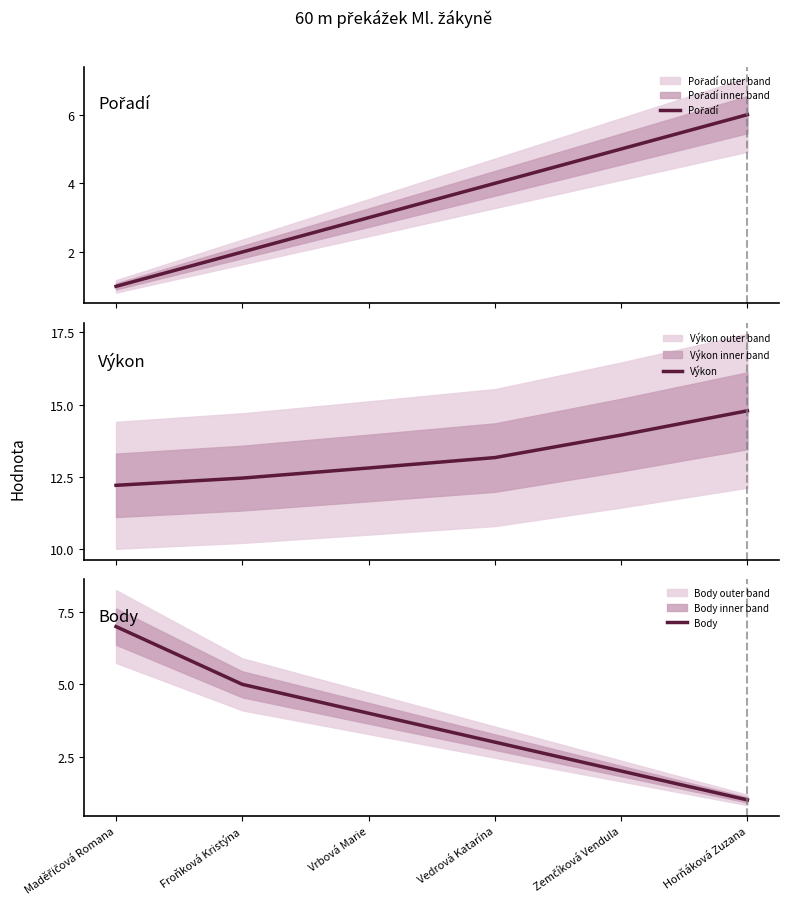

How many data points in Výkon are less than 13?

3